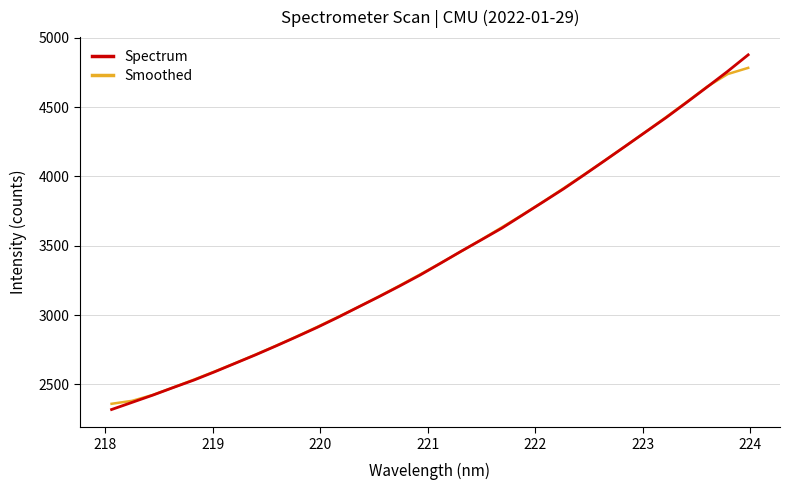

What is the greatest value displayed?

4876.5